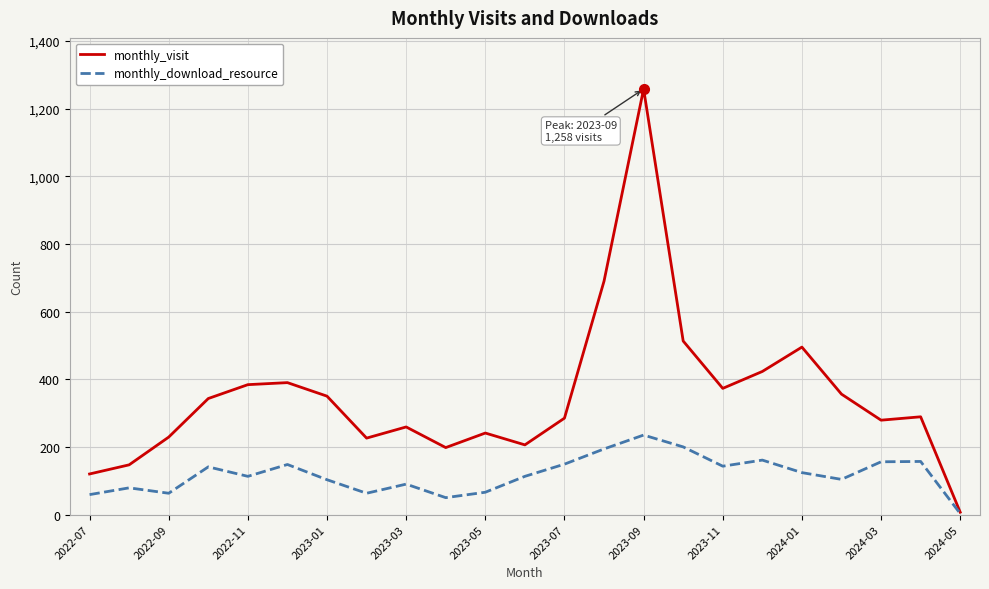

What is the greatest value displayed?

1258